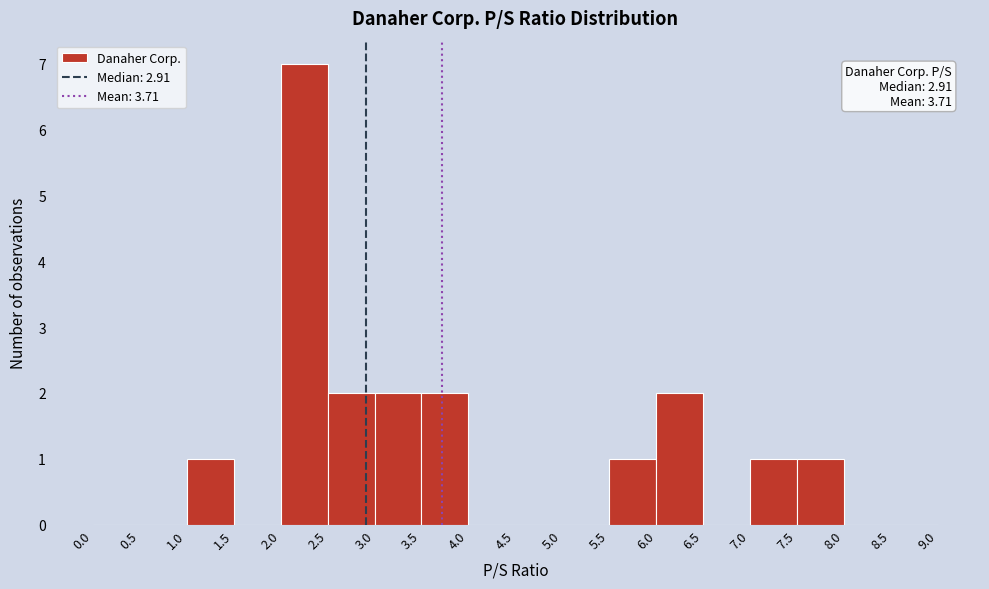

Over which range of the x-axis is the bar tallest?

2.0 to 2.5